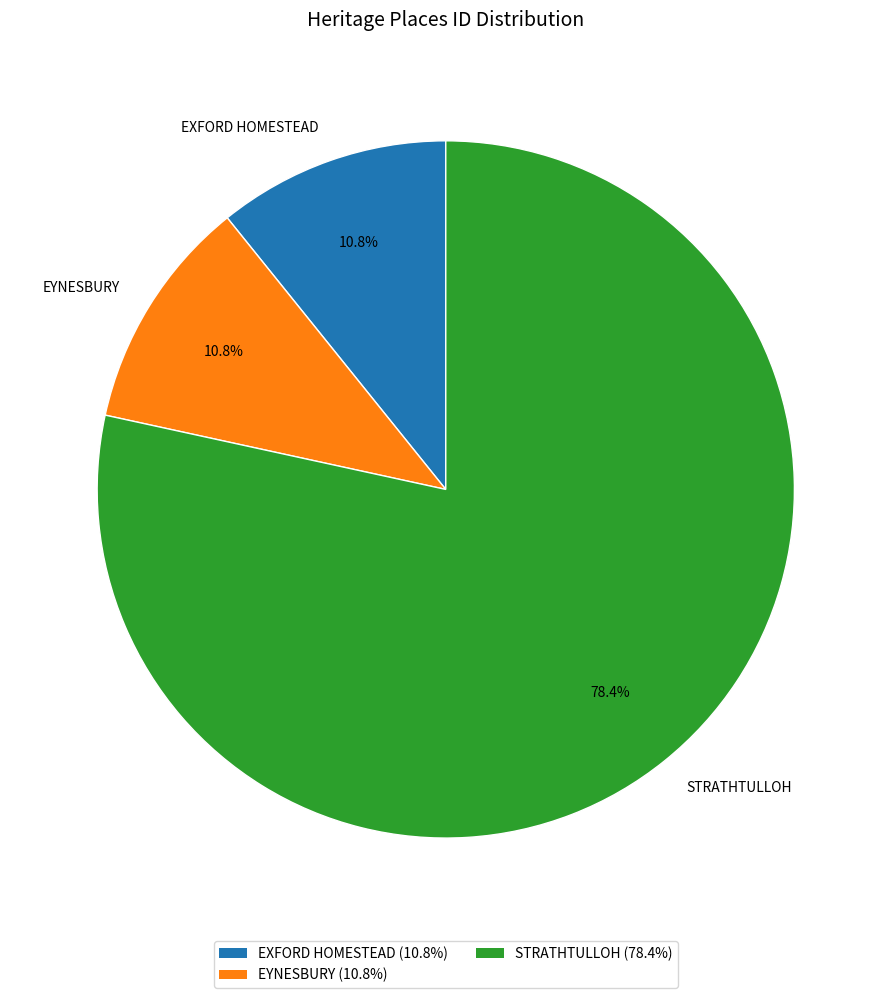

What percentage is the STRATHTULLOH slice, to the nearest percent?

78%